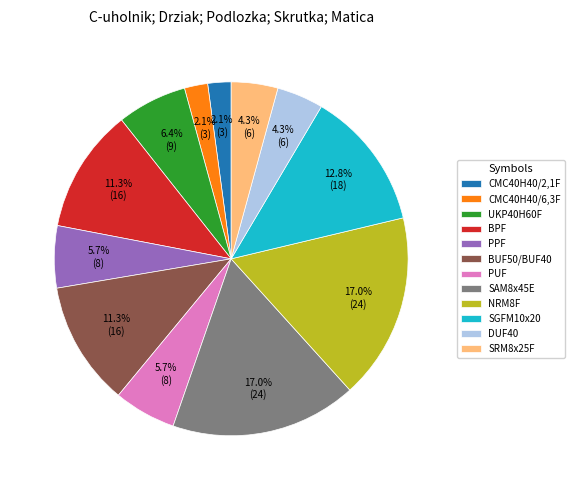

To the nearest percent, what is the combined percentage of PPF and PUF?

11%